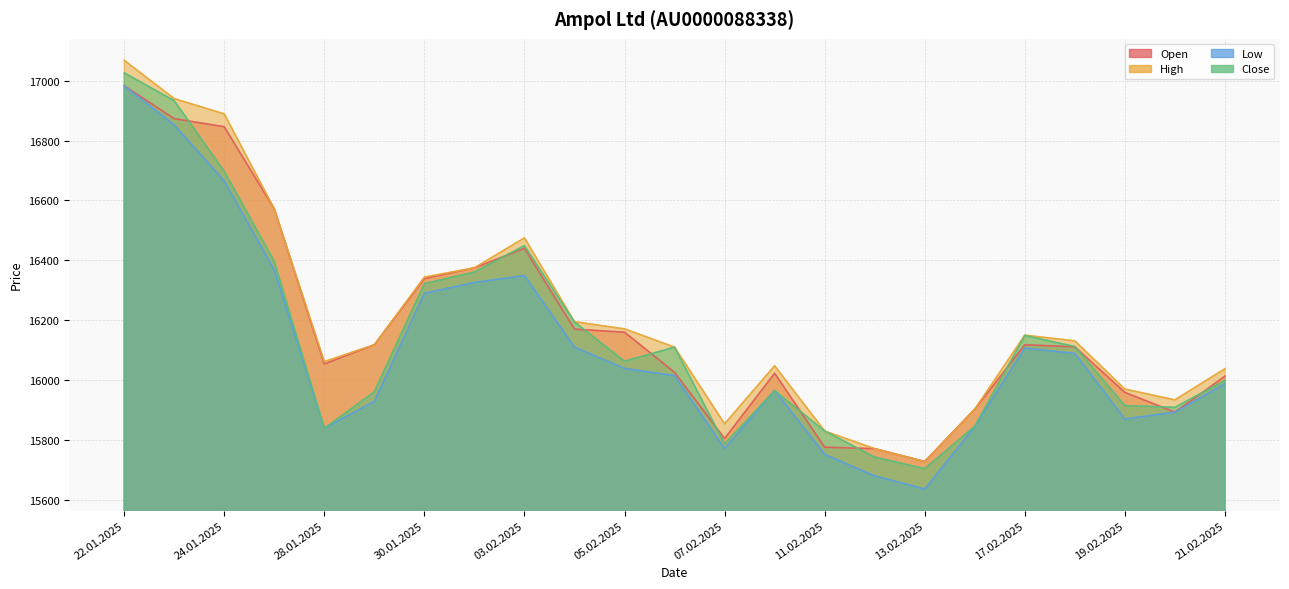

Reading left to right, transcribe all the data shown in this chart.

Open: 22.01.2025=16983	23.01.2025=16873	24.01.2025=16846	27.01.2025=16572	28.01.2025=16054	29.01.2025=16118	30.01.2025=16339	31.01.2025=16375	03.02.2025=16440	04.02.2025=16170	05.02.2025=16160	06.02.2025=16026	07.02.2025=15805	10.02.2025=16023	11.02.2025=15776	12.02.2025=15771	13.02.2025=15728	14.02.2025=15903	17.02.2025=16118	18.02.2025=16111	19.02.2025=15959	20.02.2025=15893	21.02.2025=16013
High: 22.01.2025=17068	23.01.2025=16940	24.01.2025=16889	27.01.2025=16572	28.01.2025=16062	29.01.2025=16118	30.01.2025=16344	31.01.2025=16375	03.02.2025=16475	04.02.2025=16195	05.02.2025=16171	06.02.2025=16110	07.02.2025=15854	10.02.2025=16048	11.02.2025=15830	12.02.2025=15771	13.02.2025=15728	14.02.2025=15903	17.02.2025=16150	18.02.2025=16131	19.02.2025=15970	20.02.2025=15934	21.02.2025=16038
Low: 22.01.2025=16983	23.01.2025=16852	24.01.2025=16665	27.01.2025=16368	28.01.2025=15839	29.01.2025=15929	30.01.2025=16290	31.01.2025=16326	03.02.2025=16349	04.02.2025=16110	05.02.2025=16039	06.02.2025=16015	07.02.2025=15771	10.02.2025=15965	11.02.2025=15752	12.02.2025=15680	13.02.2025=15636	14.02.2025=15845	17.02.2025=16107	18.02.2025=16089	19.02.2025=15870	20.02.2025=15893	21.02.2025=15988
Close: 22.01.2025=17026	23.01.2025=16933	24.01.2025=16697	27.01.2025=16396	28.01.2025=15839	29.01.2025=15961	30.01.2025=16322	31.01.2025=16361	03.02.2025=16449	04.02.2025=16194	05.02.2025=16063	06.02.2025=16110	07.02.2025=15787	10.02.2025=15965	11.02.2025=15830	12.02.2025=15743	13.02.2025=15704	14.02.2025=15846	17.02.2025=16149	18.02.2025=16112	19.02.2025=15915	20.02.2025=15909	21.02.2025=15999